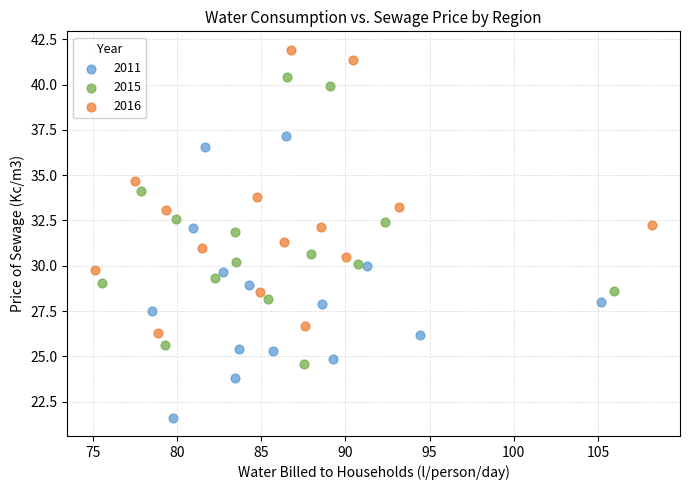

What are all the series names shown in the legend?

2011, 2015, 2016